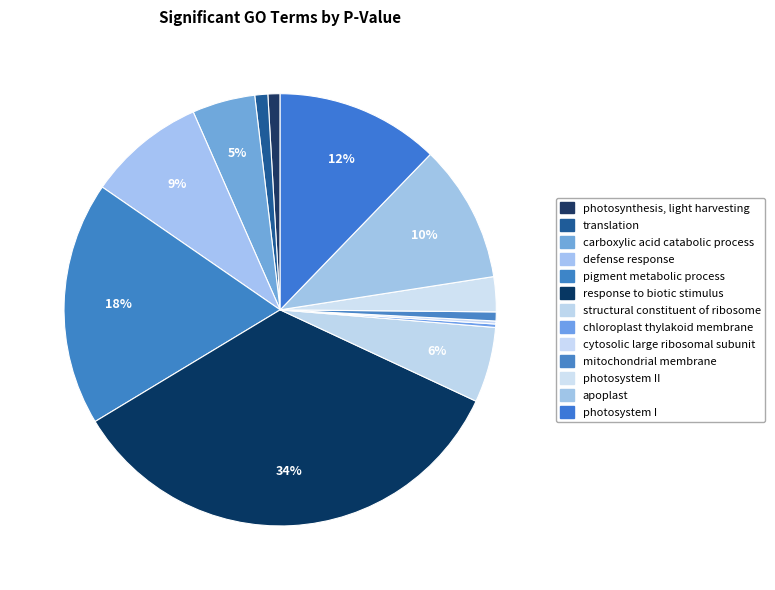

To the nearest percent, what is the average slice percentage?

8%